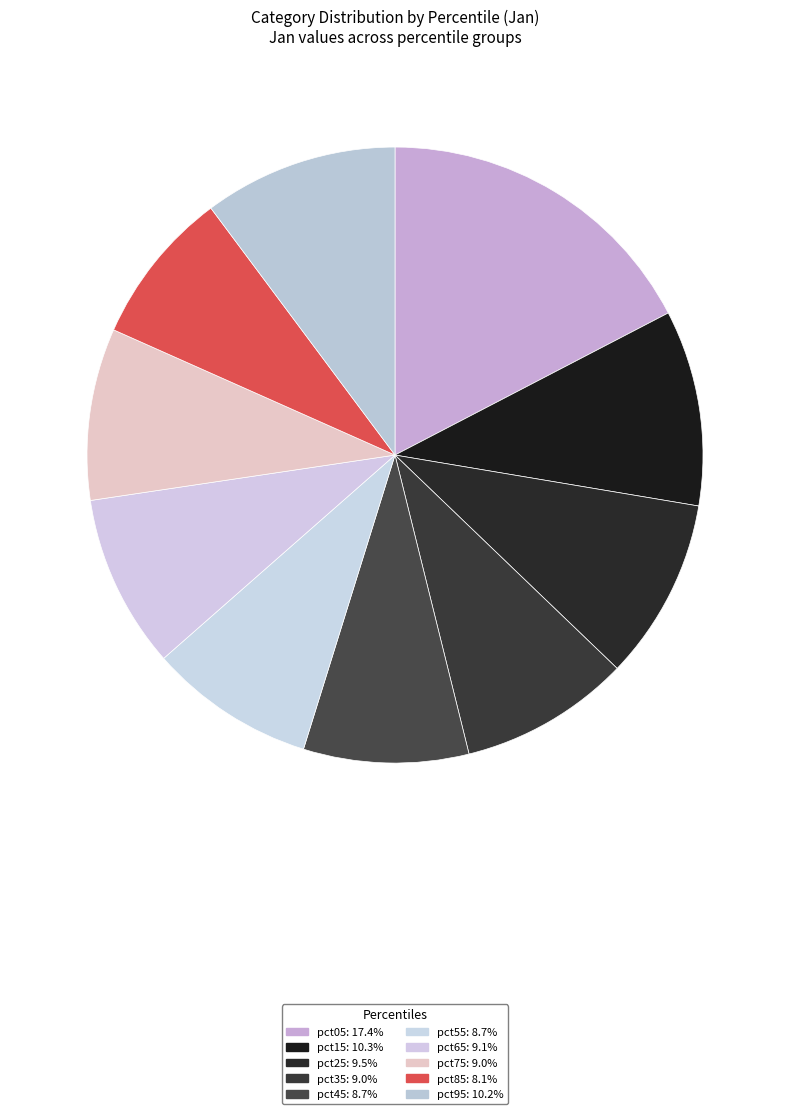

How many slices are in this pie chart?

10